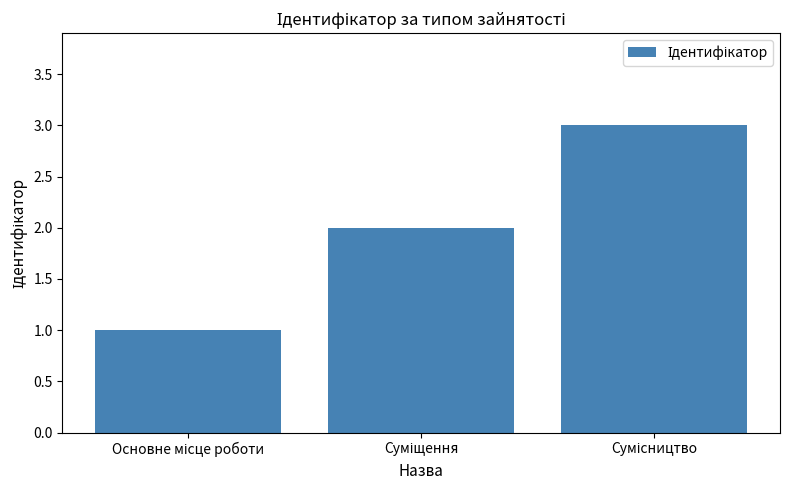

Reading left to right, transcribe all the data shown in this chart.

1	2	3